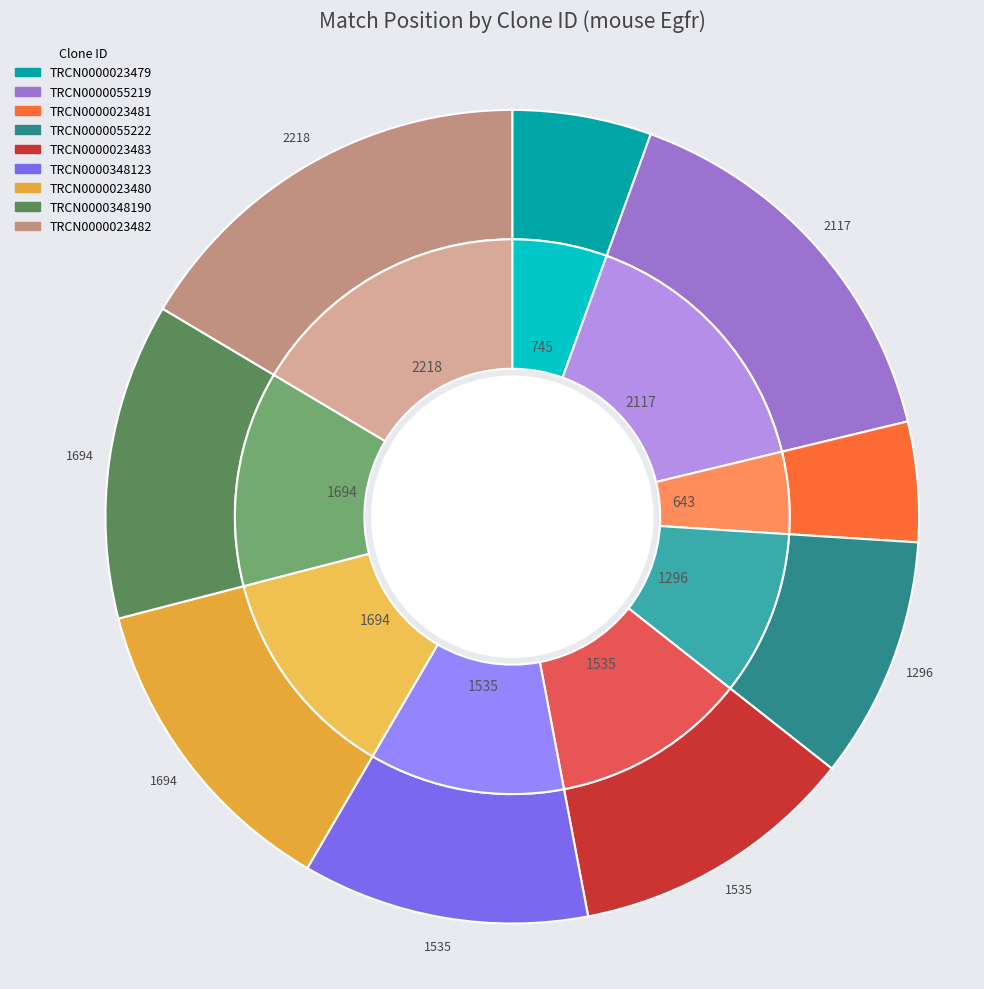

What portion of the pie excludes TRCN0000023480?

87.4%